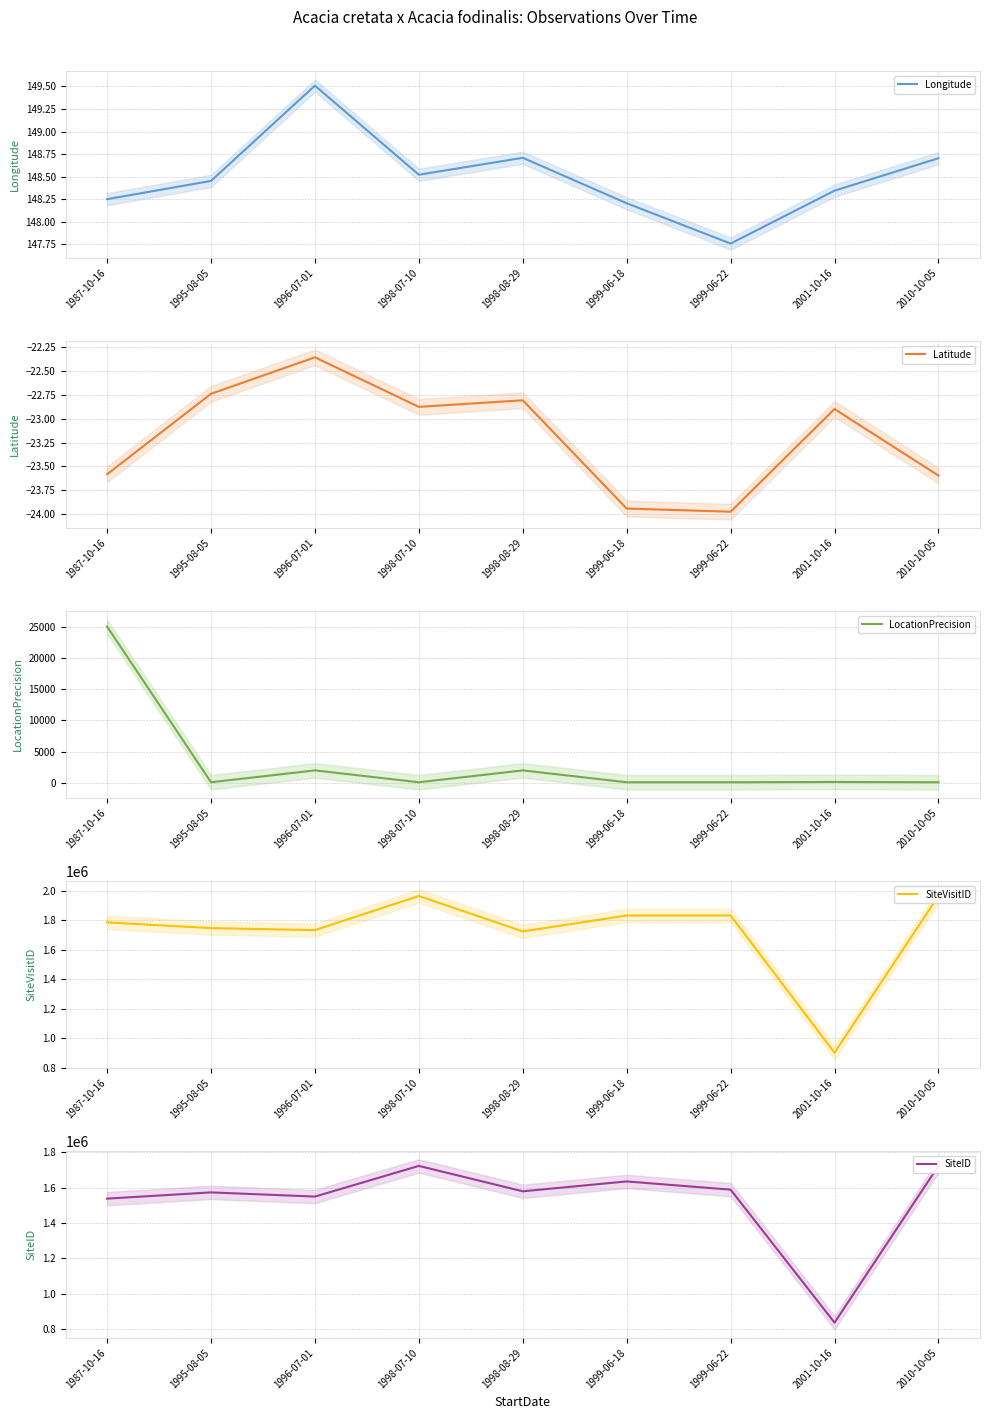

Is the value of SiteID at 1998-07-10 greater than the value of LocationPrecision at 1996-07-01?

Yes